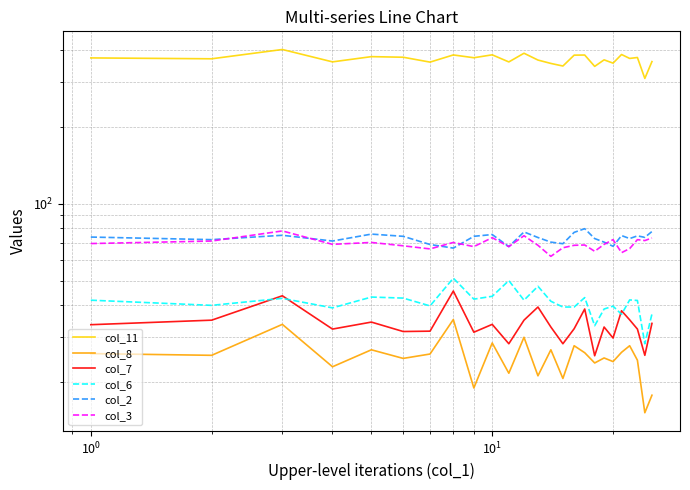

Which series has the largest range (max minus min)?

col_11